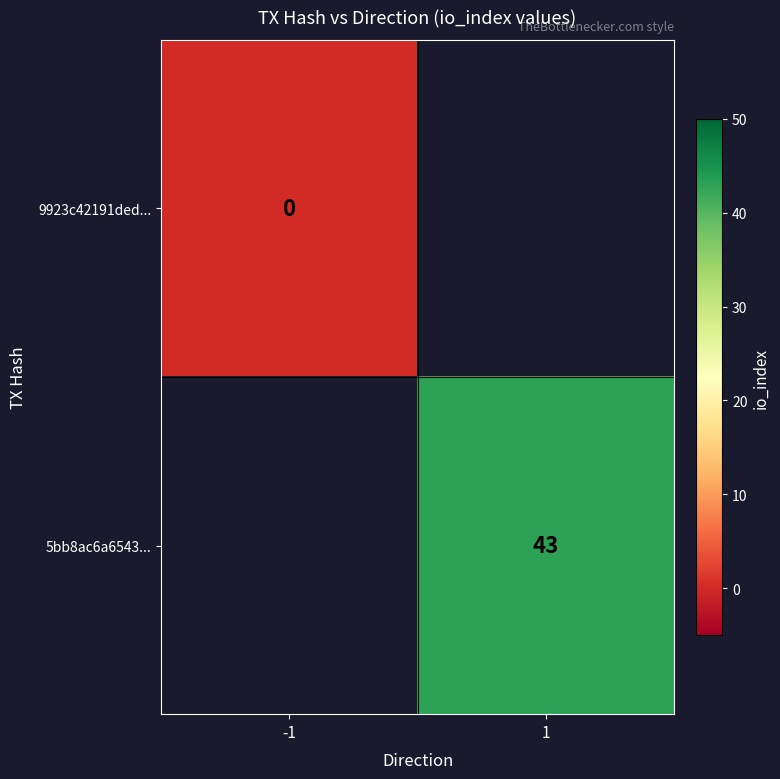

The value of 5bb8ac6a6543... at 1 is 43. True or false?

True